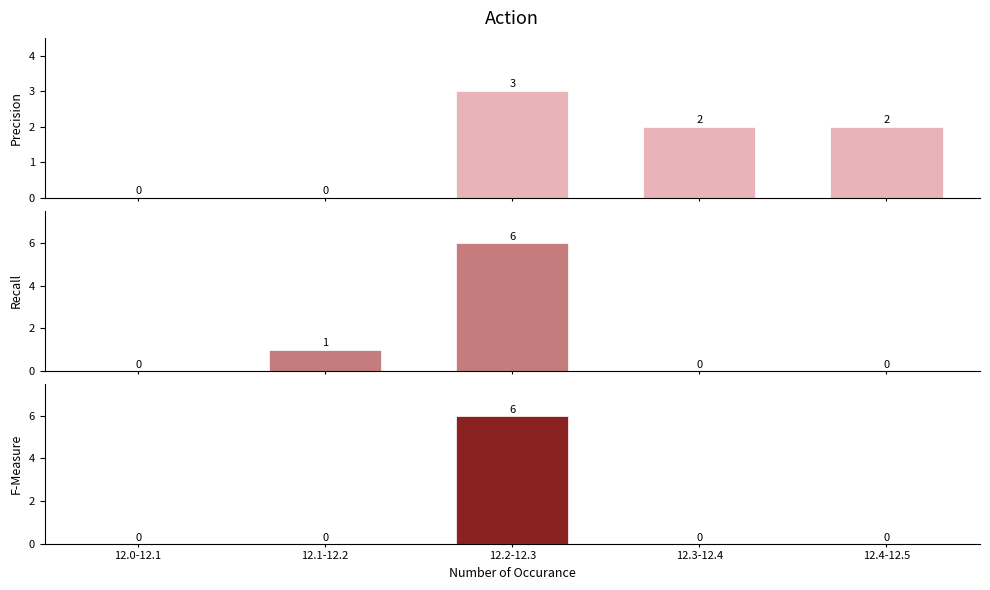

What is the sum of the Recall values at 12.2-12.3 and 12.0-12.1?

6